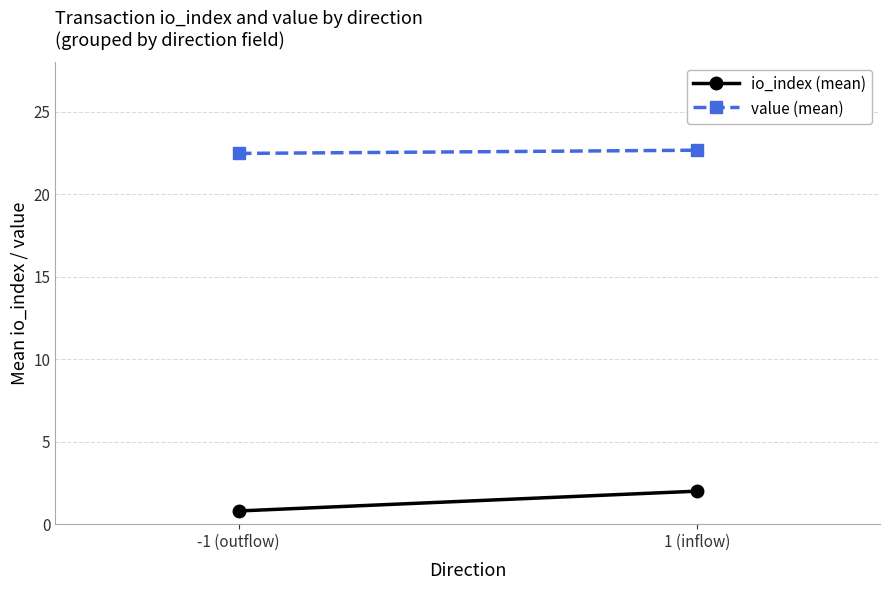

What is the difference between the maximum and minimum values in the value (mean) series?

0.2